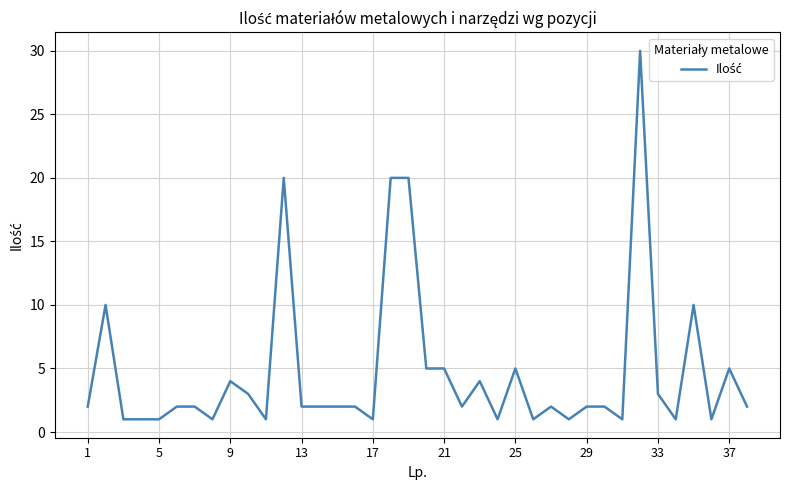

What is the greatest value displayed?

30